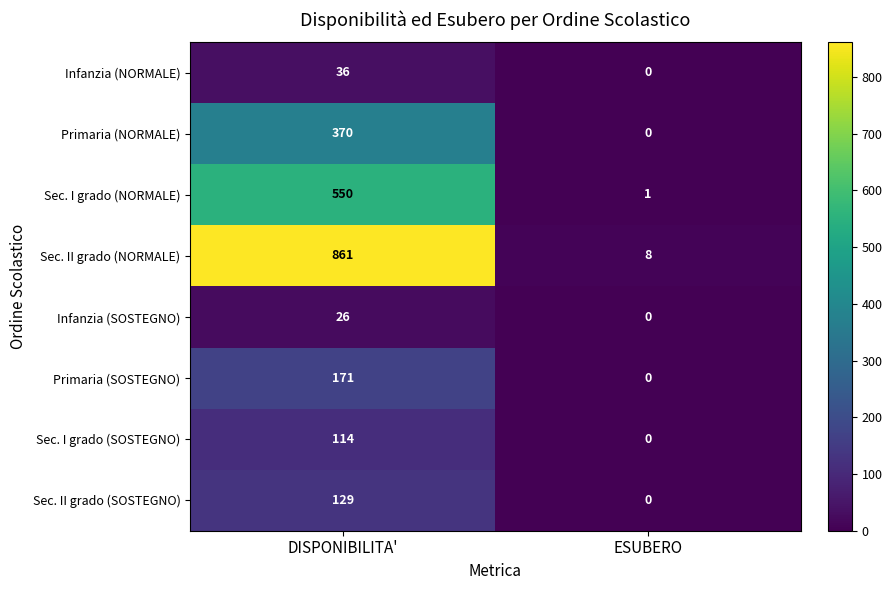

Reading left to right, what are all the values shown in this chart?

Infanzia (NORMALE): DISPONIBILITA'=36	ESUBERO=0
Primaria (NORMALE): DISPONIBILITA'=370	ESUBERO=0
Sec. I grado (NORMALE): DISPONIBILITA'=550	ESUBERO=1
Sec. II grado (NORMALE): DISPONIBILITA'=861	ESUBERO=8
Infanzia (SOSTEGNO): DISPONIBILITA'=26	ESUBERO=0
Primaria (SOSTEGNO): DISPONIBILITA'=171	ESUBERO=0
Sec. I grado (SOSTEGNO): DISPONIBILITA'=114	ESUBERO=0
Sec. II grado (SOSTEGNO): DISPONIBILITA'=129	ESUBERO=0